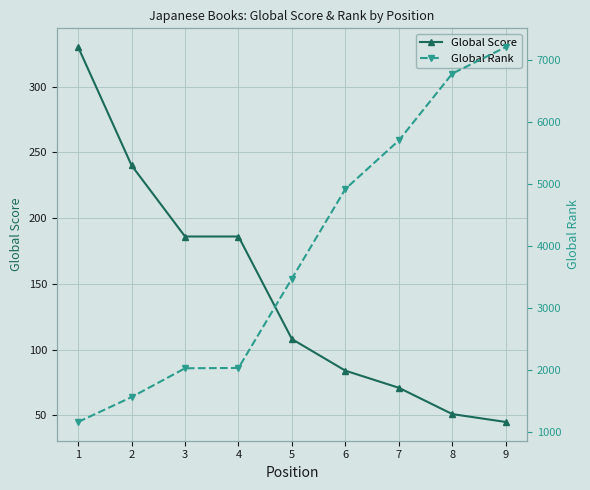

What is the sum of the Global Score values at 8 and 3?

237